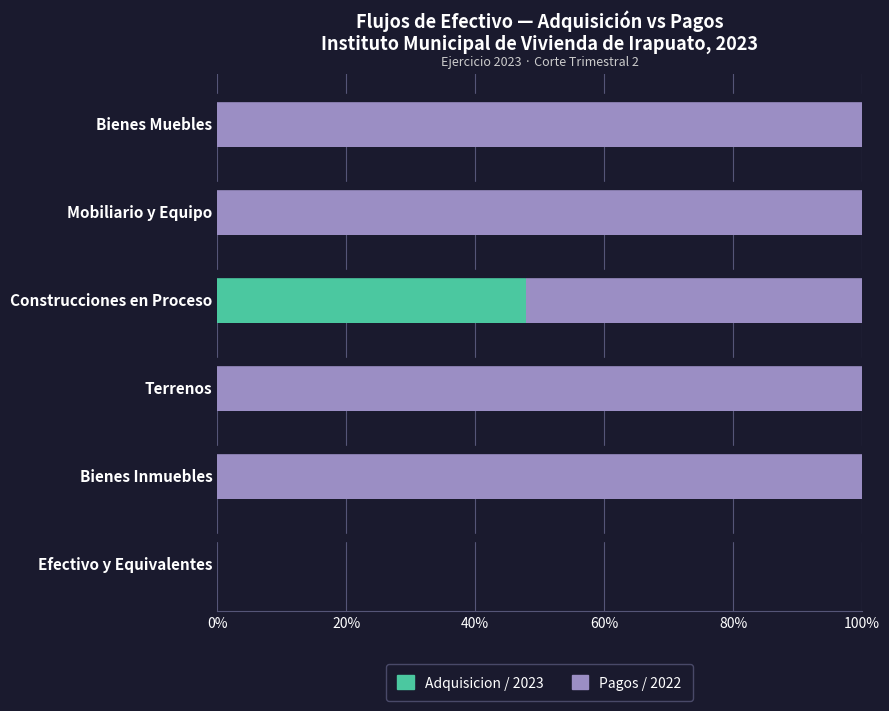

What is the sum of all Adquisicion / 2023 values?

47.9